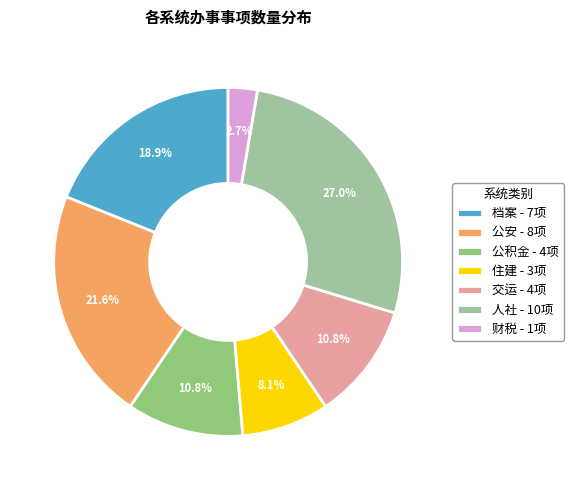

What is the ratio of the value at 公安 - 8项 to the value at 财税 - 1项?

8.0